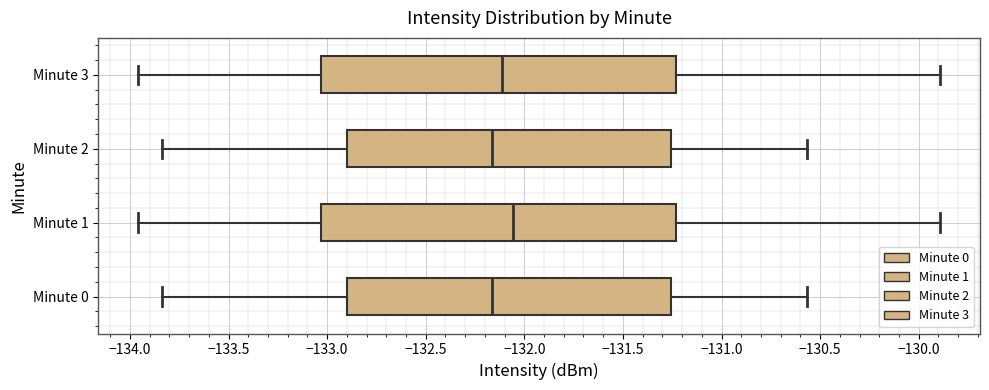

Reading bottom to top, read every box against the x-axis: the position of its median line, the range the box covers, and the ends of its whiskers. The values are not printed on the chart, so give them approximately, as read against the axis.

Minute 0: median -132.15, box -132.90 to -131.25, whiskers -133.85 to -130.55
Minute 1: median -132.05, box -133.05 to -131.25, whiskers -133.95 to -129.90
Minute 2: median -132.15, box -132.90 to -131.25, whiskers -133.85 to -130.55
Minute 3: median -132.10, box -133.05 to -131.25, whiskers -133.95 to -129.90